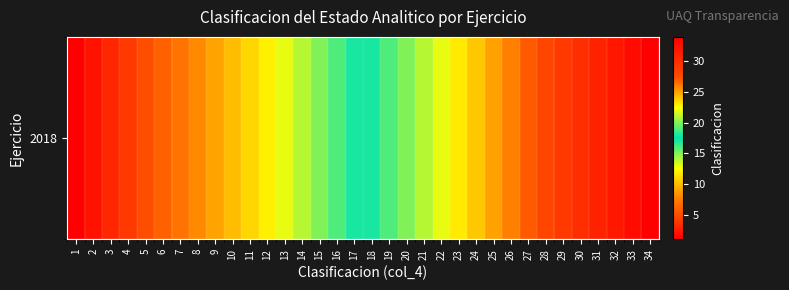

What is the average value?

18